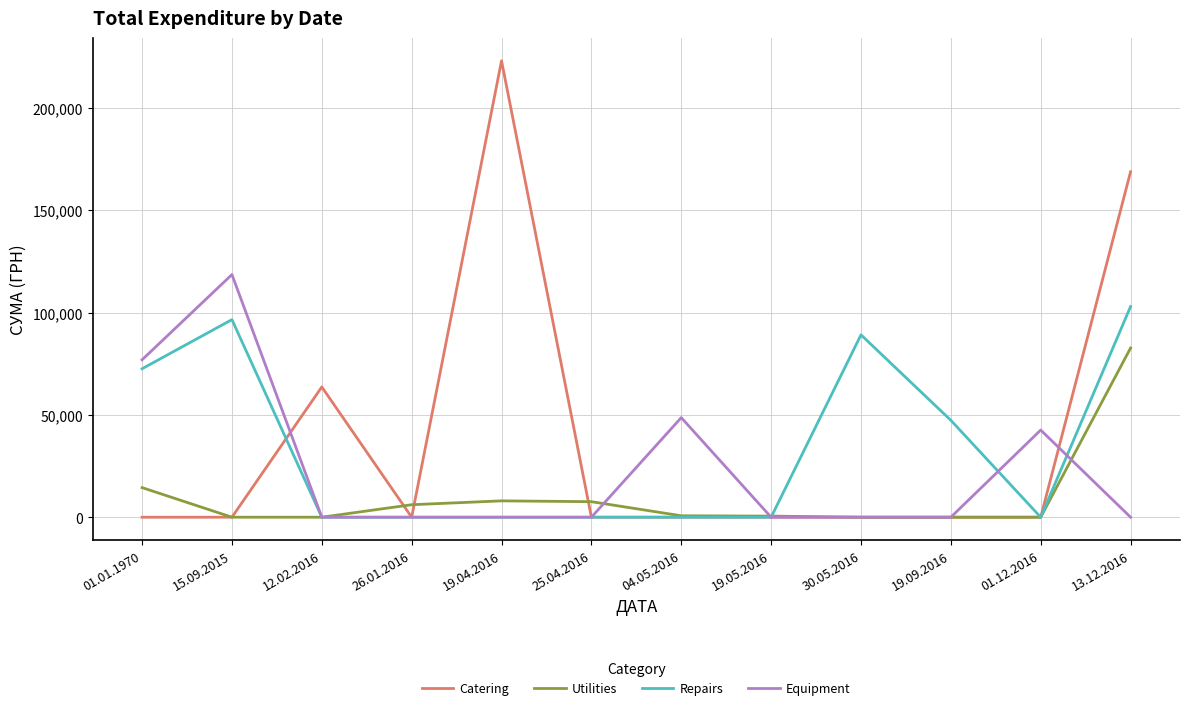

At which category is the sum across all series the highest?

13.12.2016